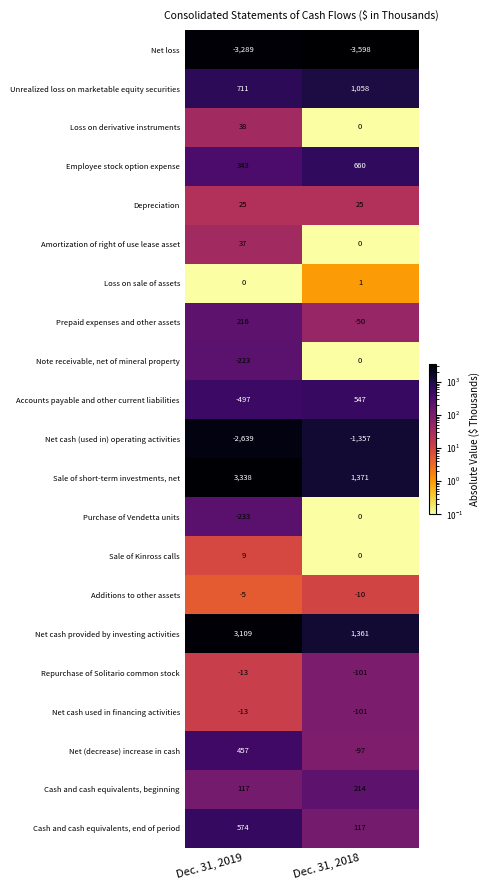

What is the greatest value displayed?

3338